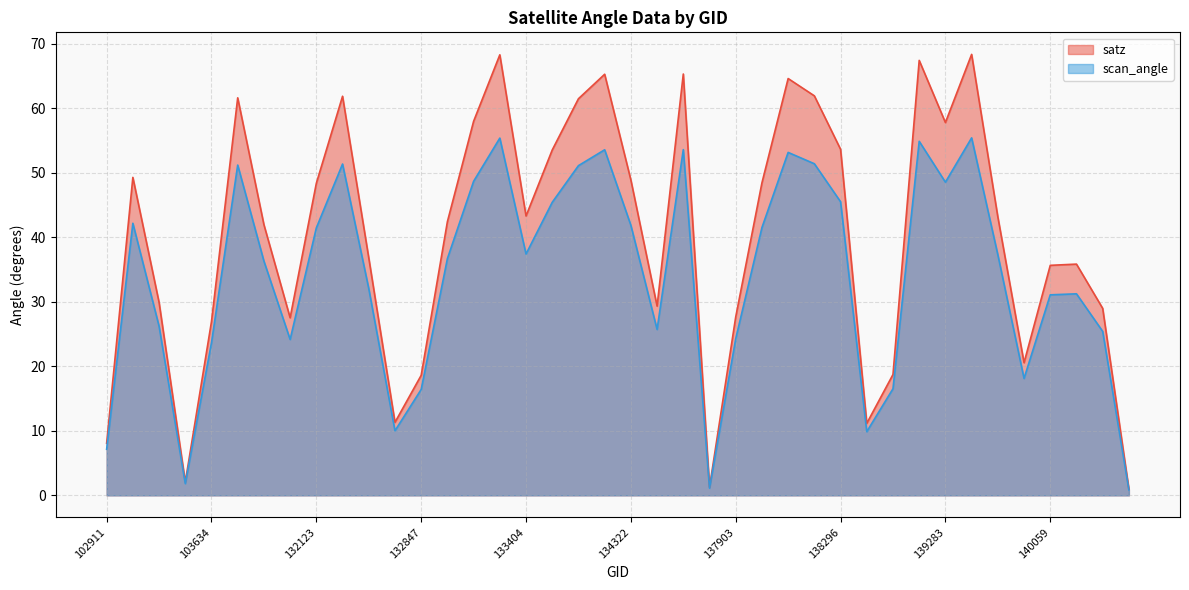

True or false: scan_angle and satz cross at least once.

False